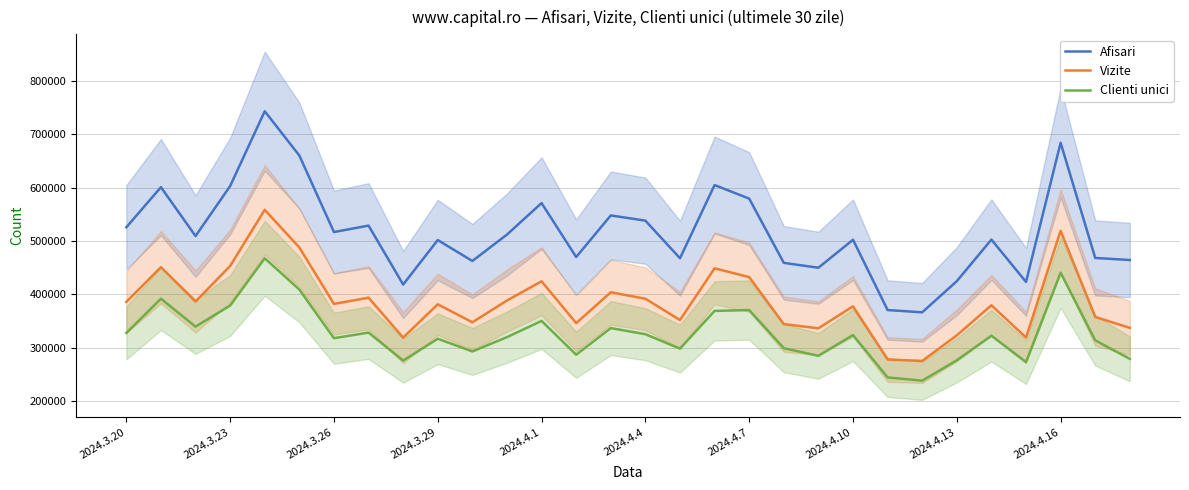

How many data points in Clienti unici are above 322633?

14